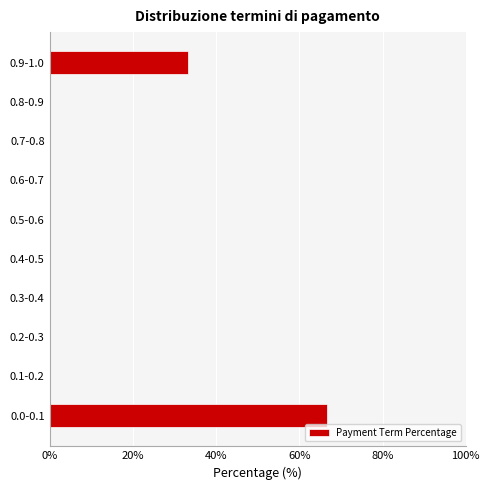

Reading bottom to top, list all the values displayed in this chart.

0.0-0.1=66.7	0.1-0.2=0.0	0.2-0.3=0.0	0.3-0.4=0.0	0.4-0.5=0.0	0.5-0.6=0.0	0.6-0.7=0.0	0.7-0.8=0.0	0.8-0.9=0.0	0.9-1.0=33.3